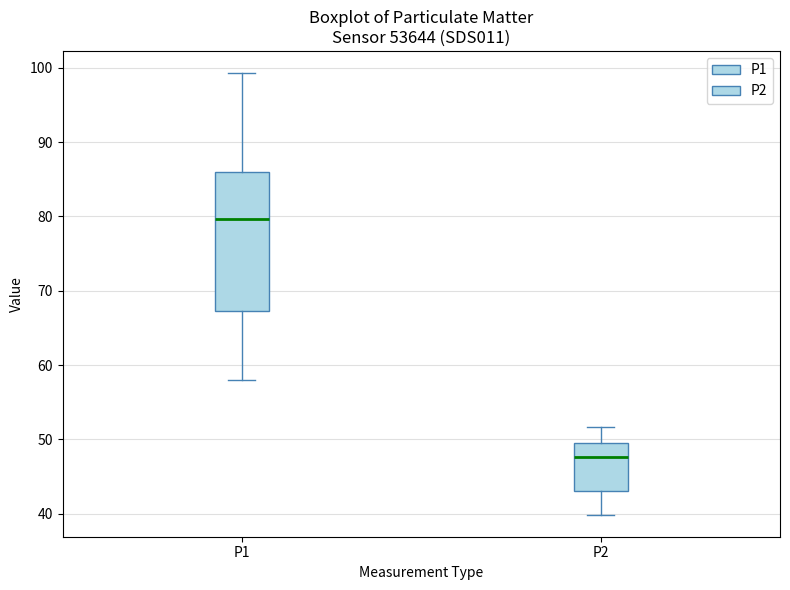

Where is the lower edge of the box for P2 on the y-axis? The values are not printed on the chart, so give them approximately, as read against the axis.

43